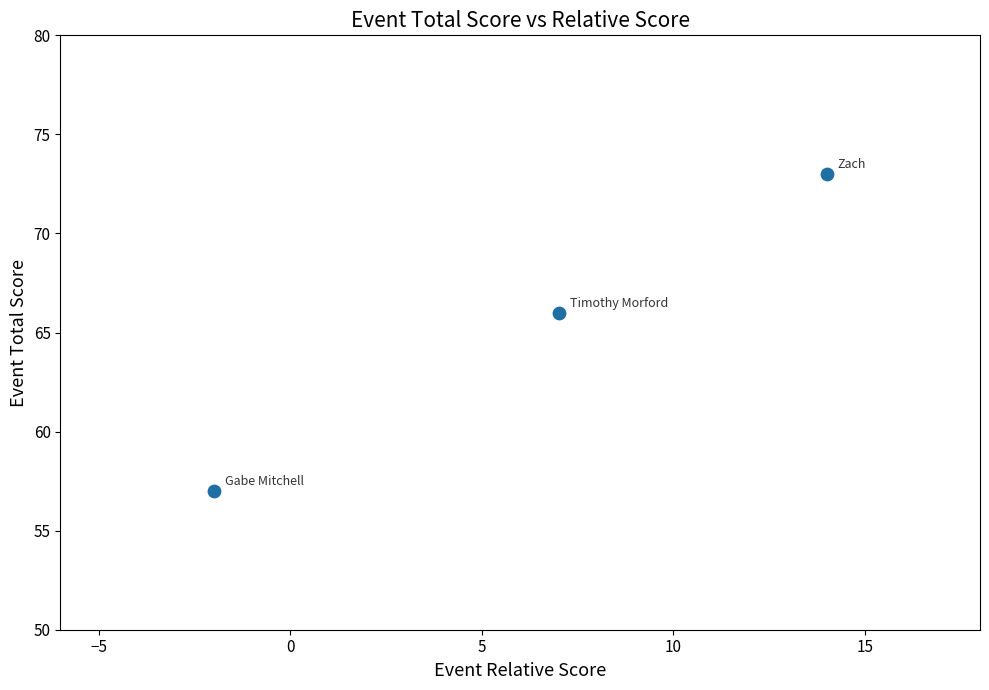

What Y value in the scatter plot is closest to 65?

66